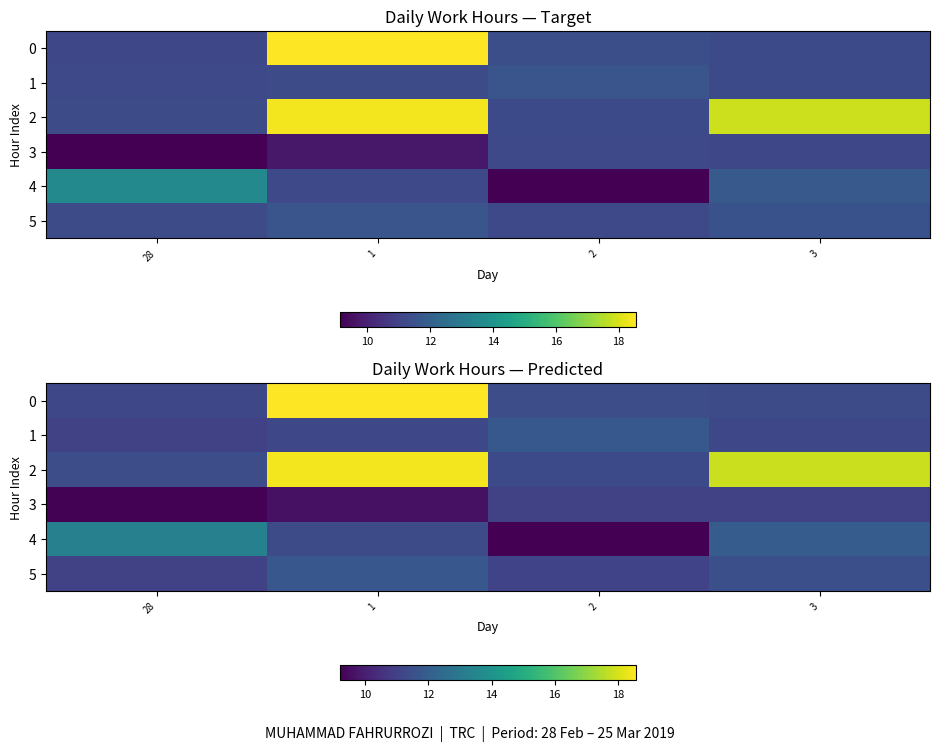

Which series has the largest total across all categories?

2